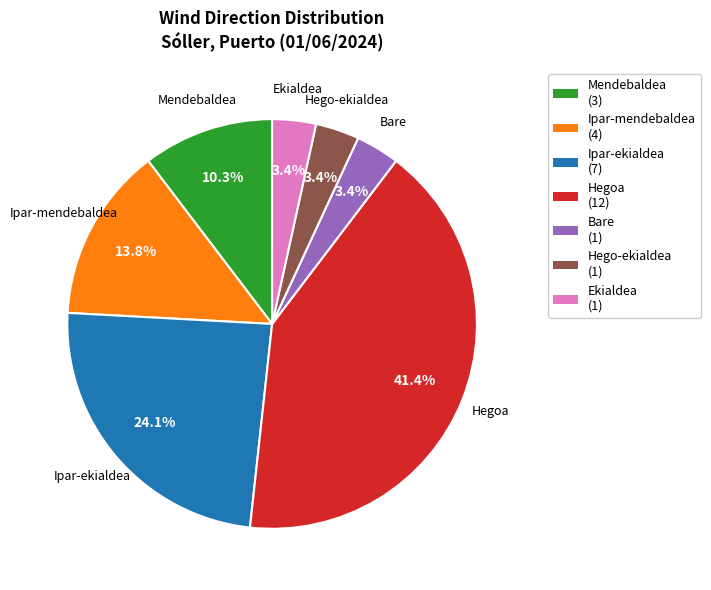

To the nearest percent, what is the average slice percentage?

14%